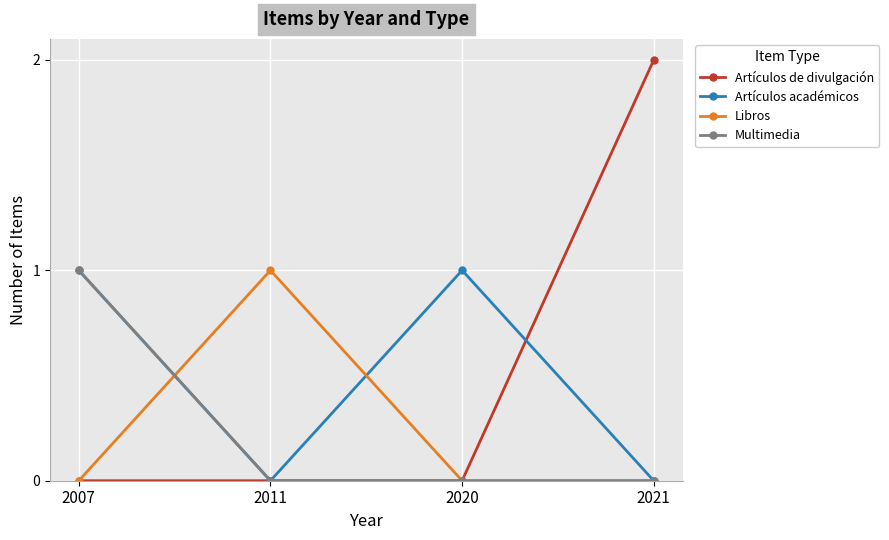

Reading left to right, transcribe all the data shown in this chart.

Artículos de divulgación: 2007=0	2011=0	2020=0	2021=2
Artículos académicos: 2007=1	2011=0	2020=1	2021=0
Libros: 2007=0	2011=1	2020=0	2021=0
Multimedia: 2007=1	2011=0	2020=0	2021=0